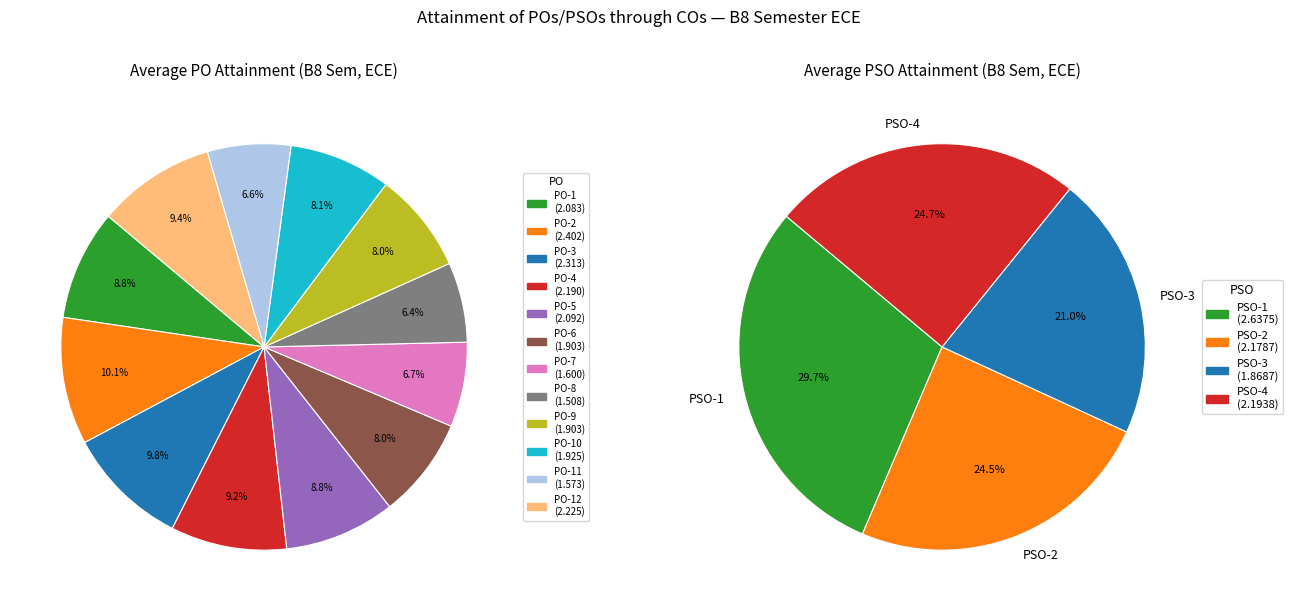

Does PO-4 account for over 50% of the chart?

No